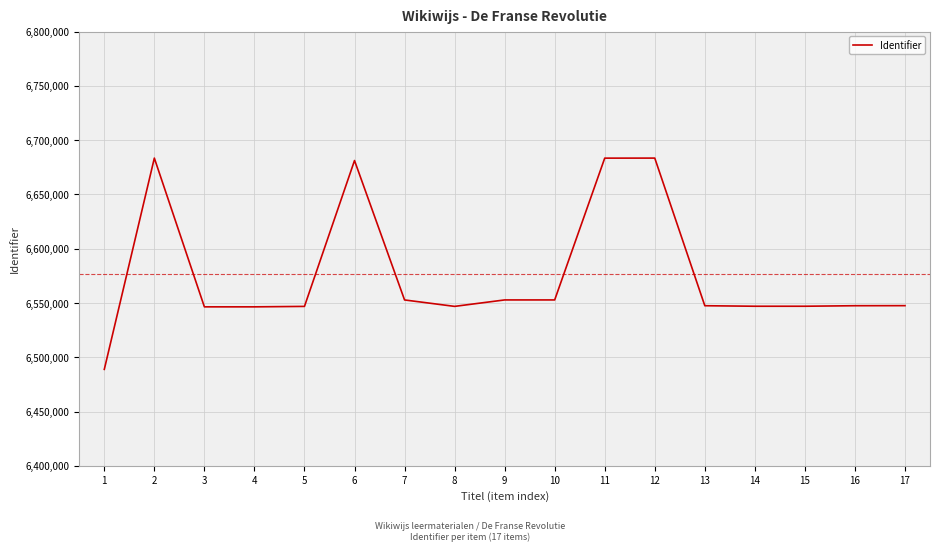

What is the maximum value shown in the chart?

6683474